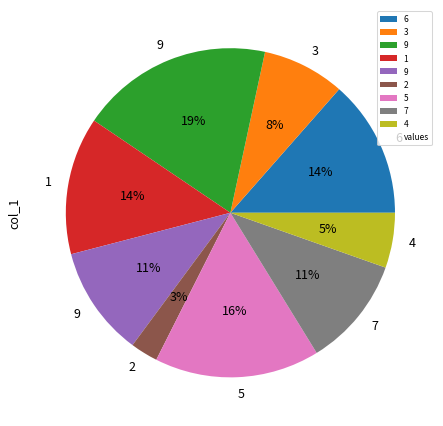

To the nearest percent, what is the average slice percentage?

11%